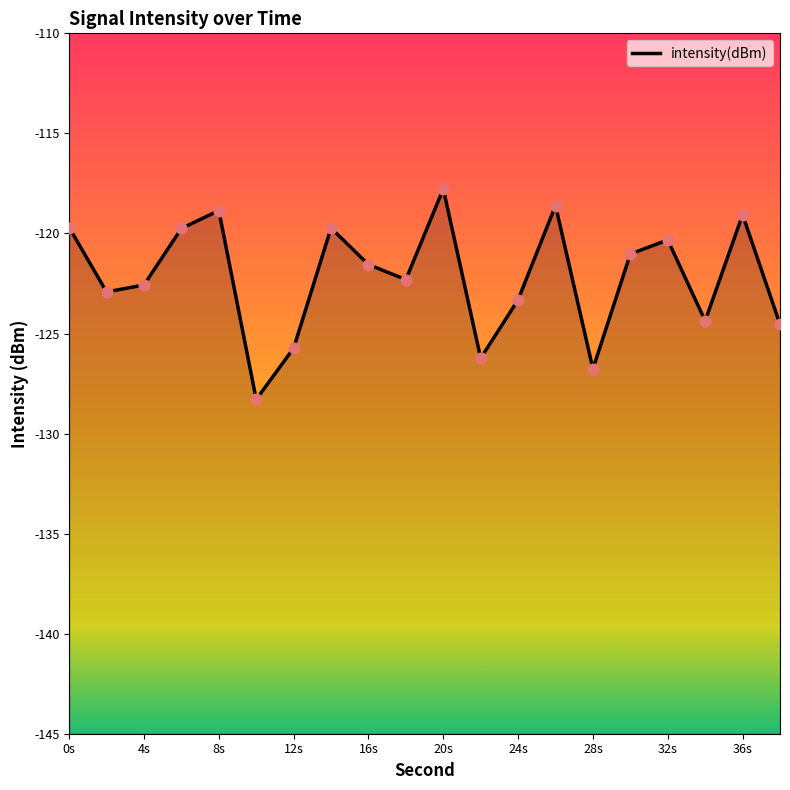

Between 32s and 0s, which is larger?

0s